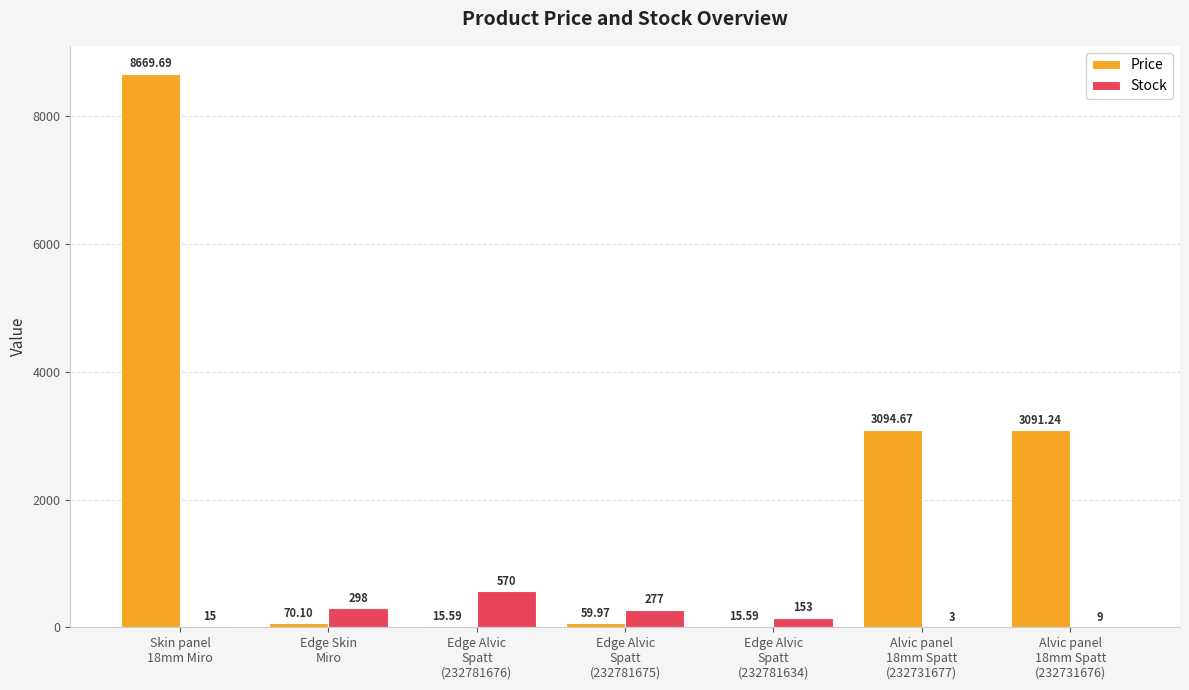

What is the sum of all Price values?

15016.9